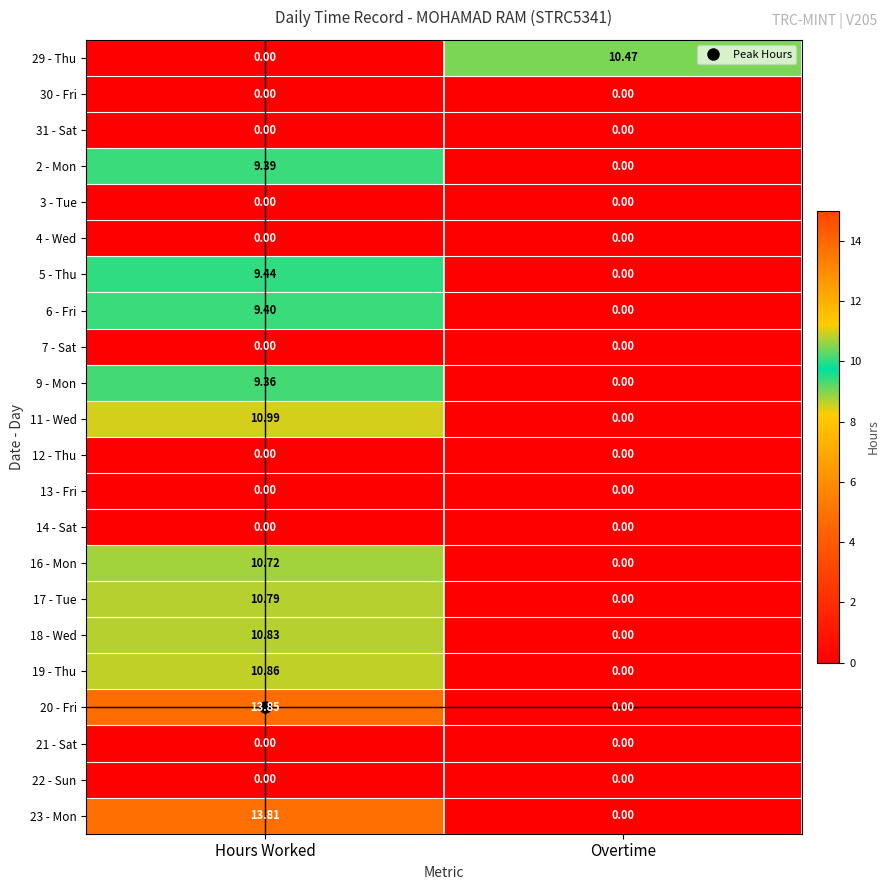

Rank the categories by 9 - Mon value from lowest to highest.

Overtime, Hours Worked